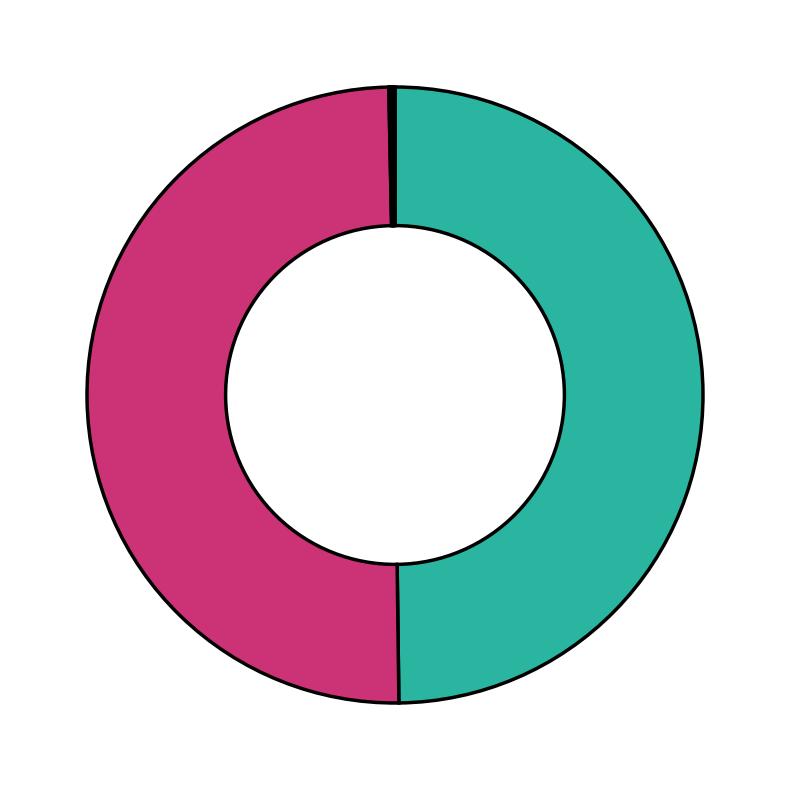

Rank the categories by value from highest to lowest.

164070, 164073